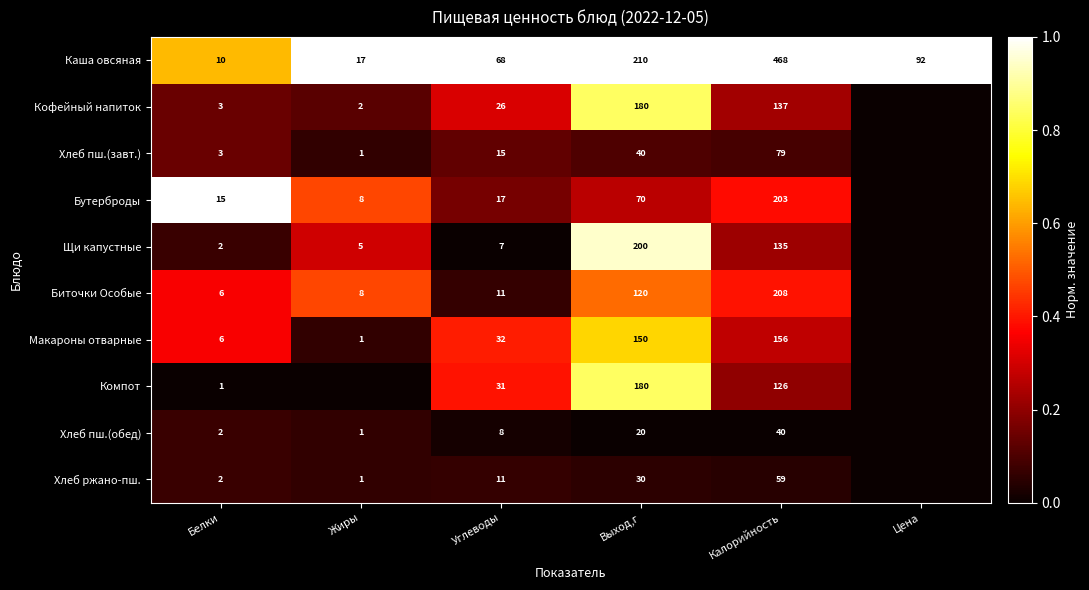

At which label is Биточки Особые closest to 0?

Цена